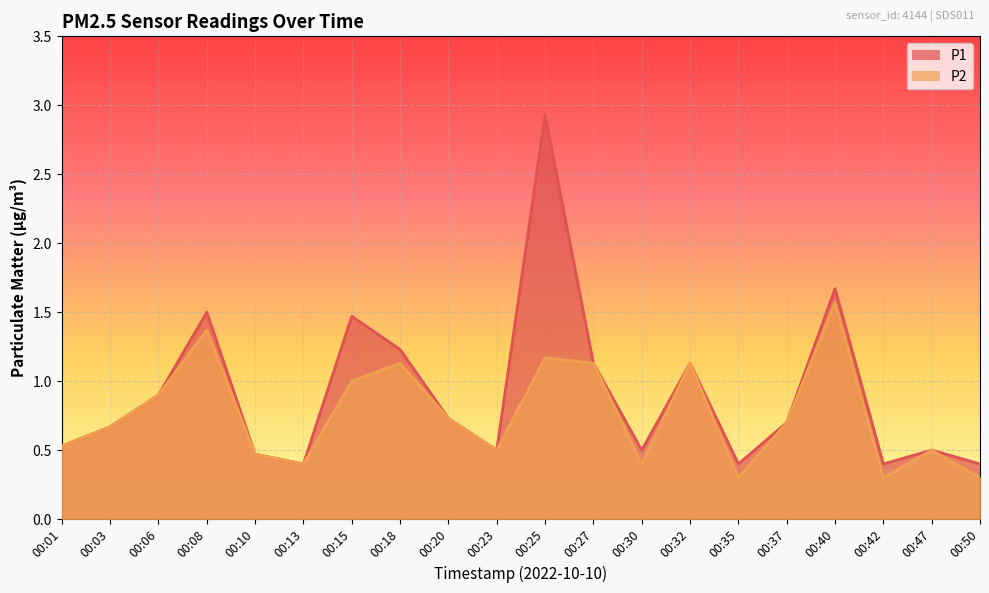

What is the average value of the P2 series?

0.8